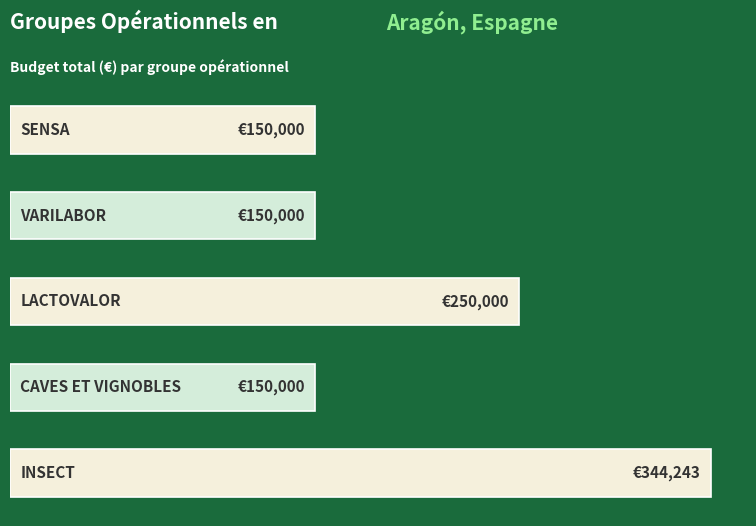

Does the chart contain any negative values?

No